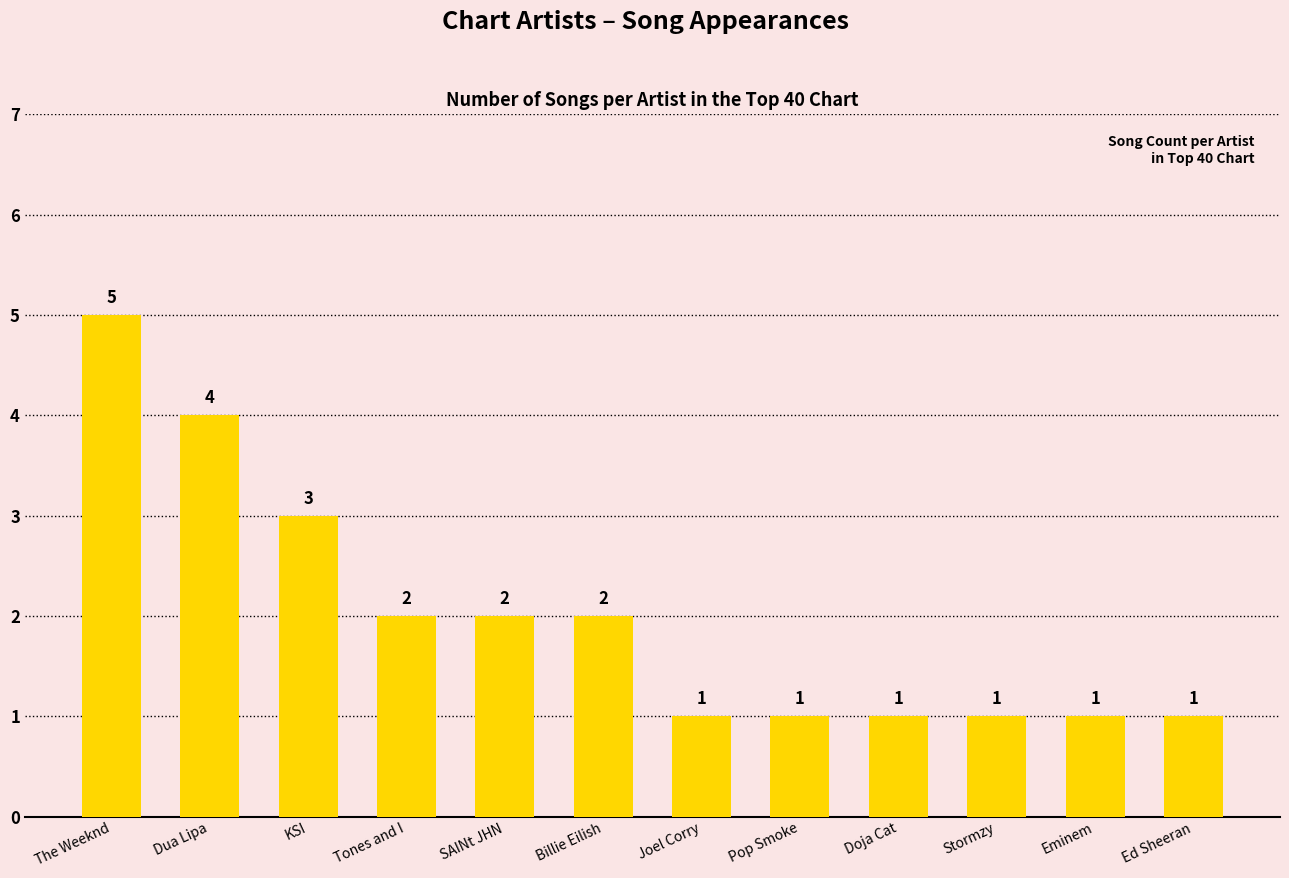

What is the approximate value at Eminem?

1